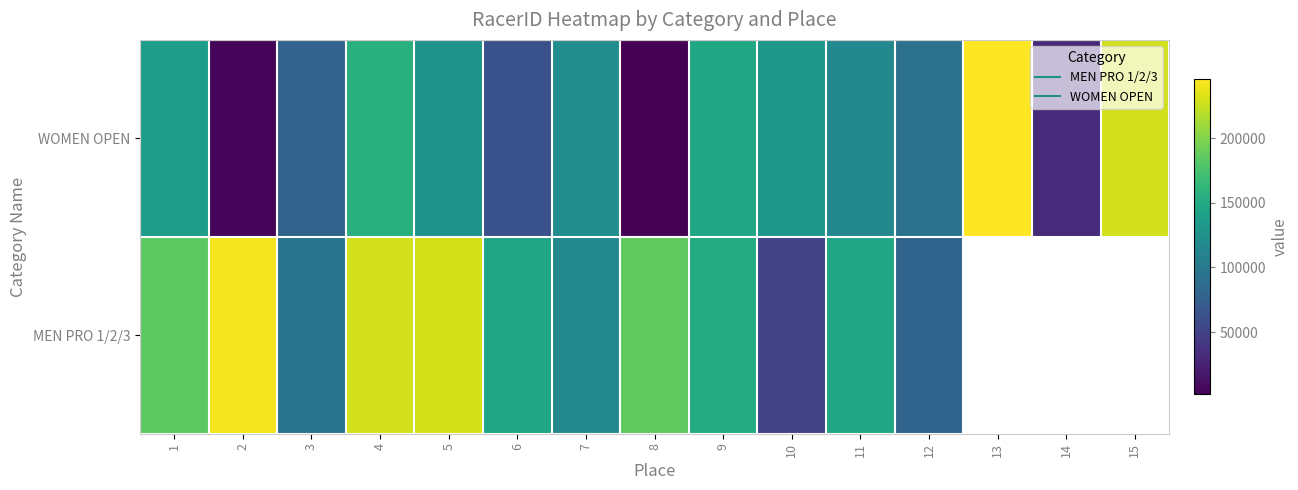

Which label corresponds to the smallest value in the chart?

8